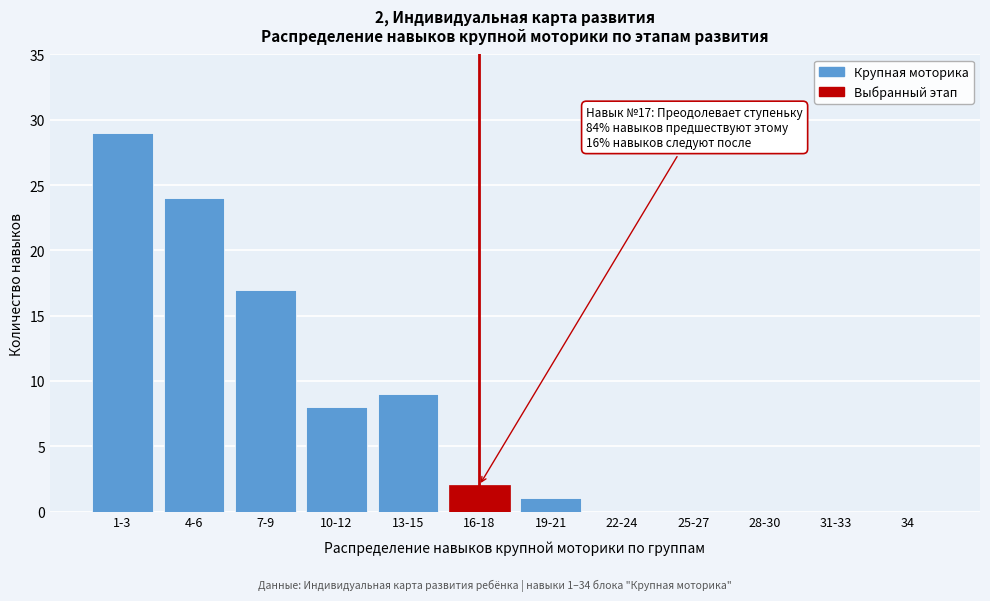

Reading left to right, transcribe all the data shown in this chart.

1-3=29	4-6=24	7-9=17	10-12=8	13-15=9	16-18=2	19-21=1	22-24=0	25-27=0	28-30=0	31-33=0	34=0